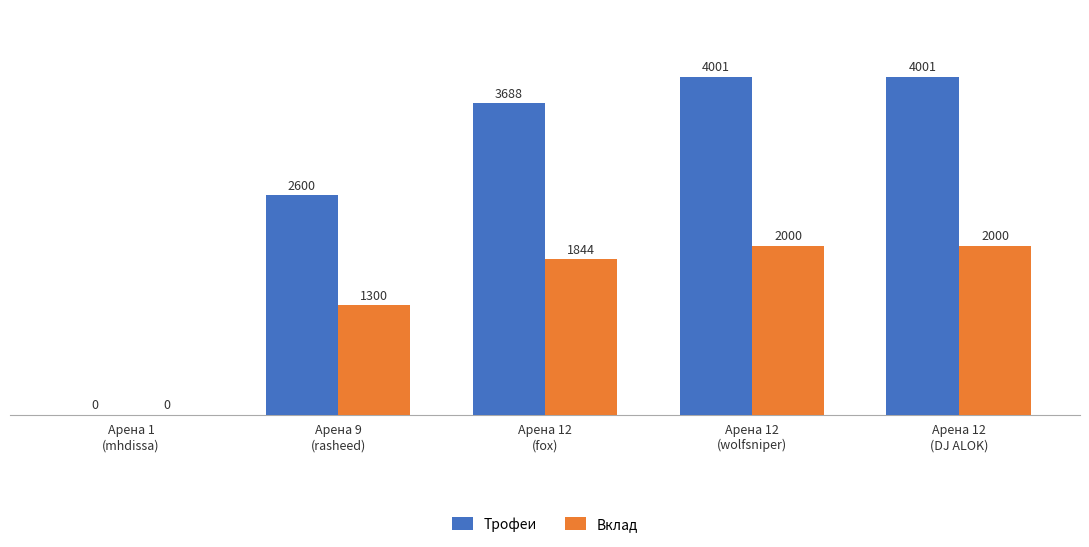

Does the chart contain stacked bars?

No